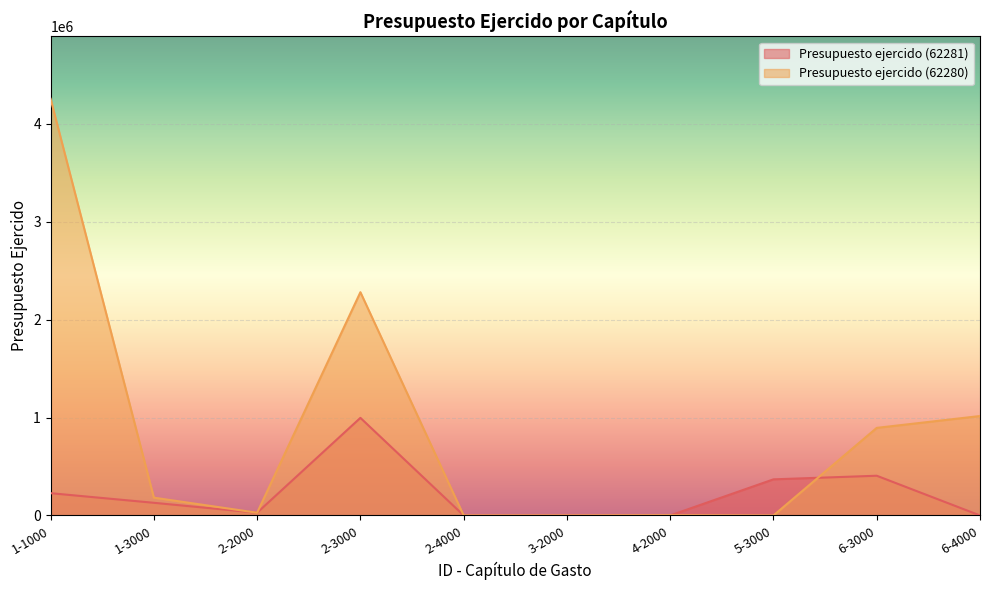

What is the spread (max minus min) of values at 2-3000?

1283793.8